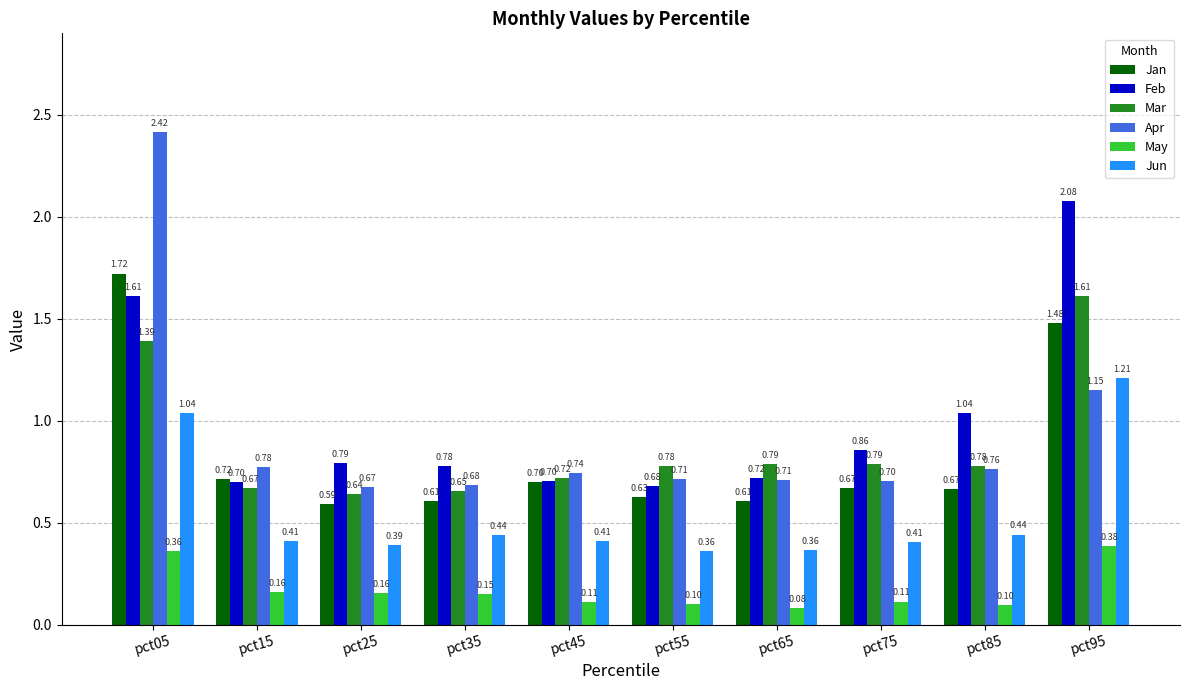

List the series in order of their peak value, lowest first.

May, Jun, Mar, Jan, Feb, Apr